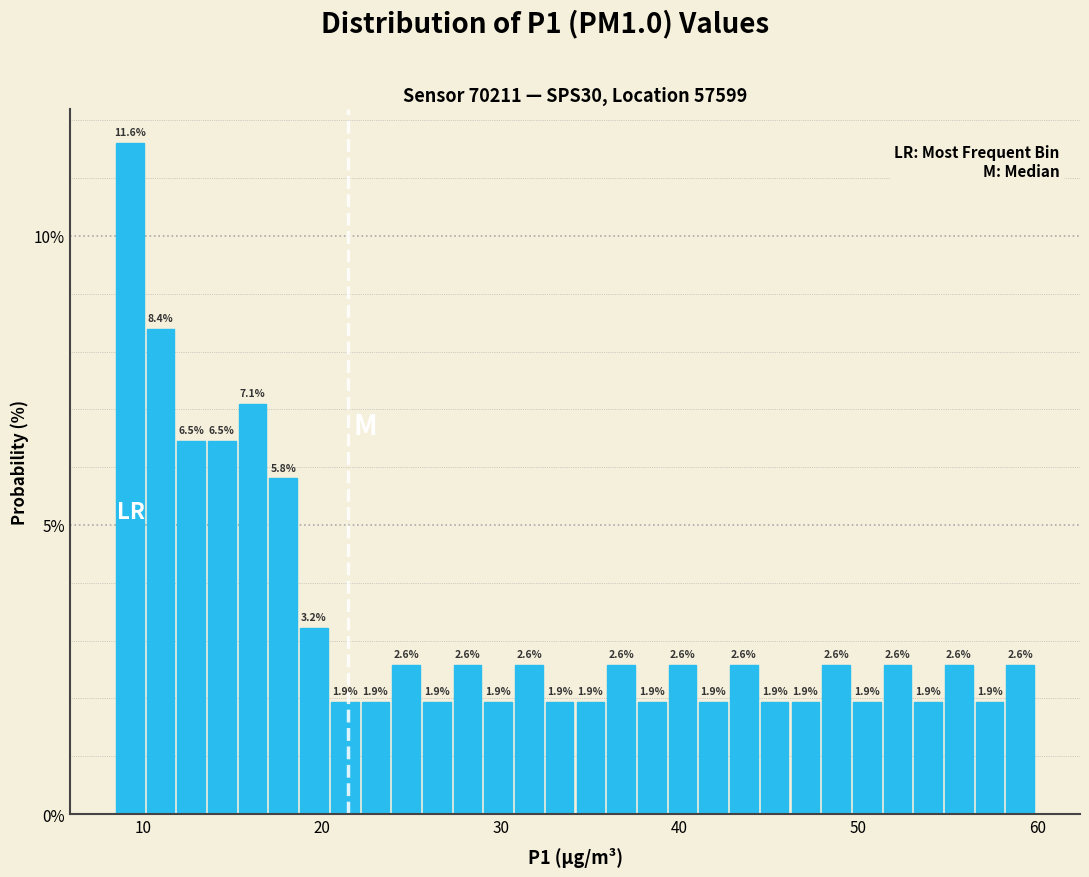

Read against the x-axis, roughly where is the centre of the tallest bar?

9